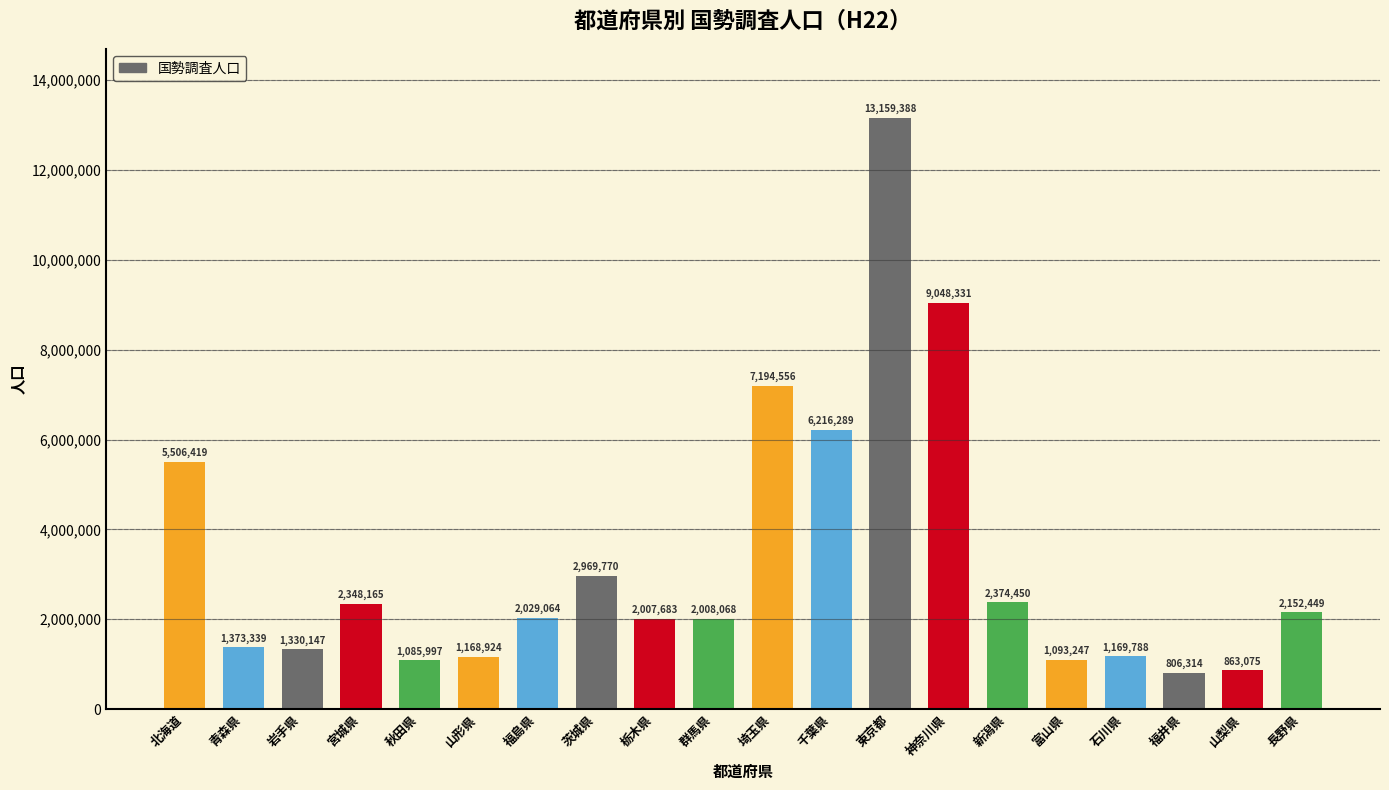

Rank the categories by value from lowest to highest.

福井県, 山梨県, 秋田県, 富山県, 山形県, 石川県, 岩手県, 青森県, 栃木県, 群馬県, 福島県, 長野県, 宮城県, 新潟県, 茨城県, 北海道, 千葉県, 埼玉県, 神奈川県, 東京都